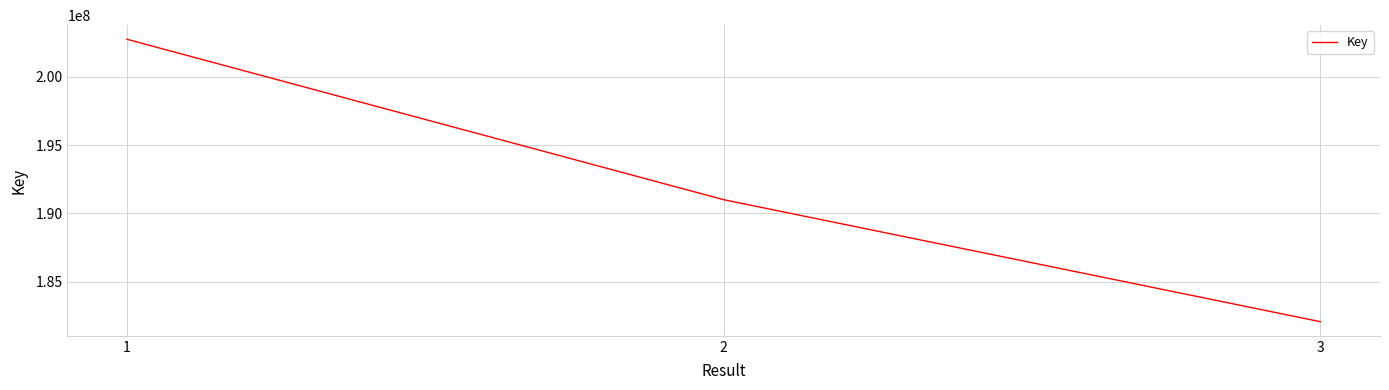

What is the sum of the values at 2 and 3?

373091735